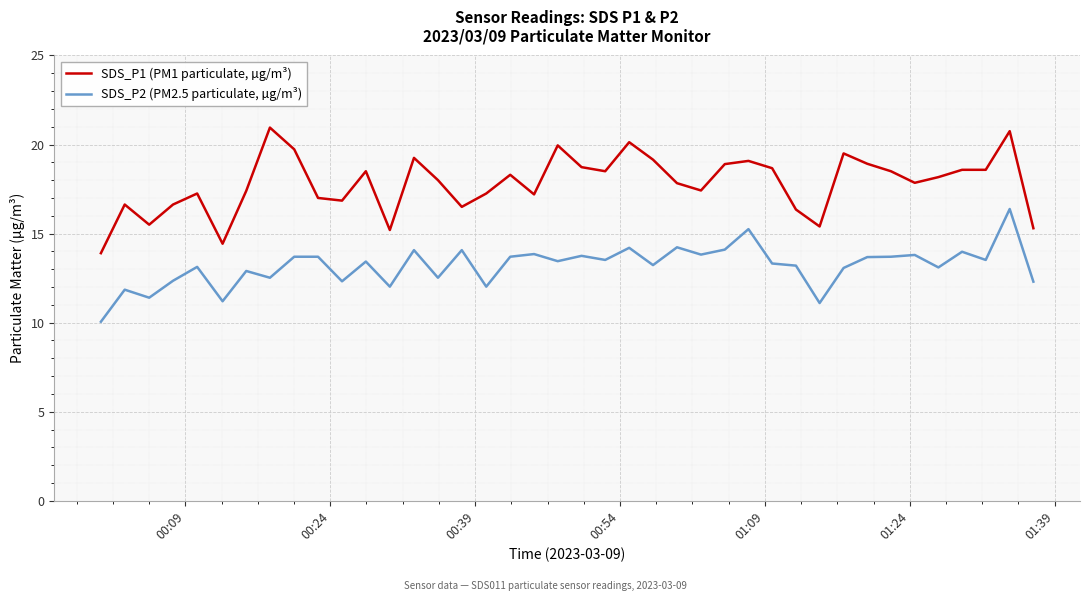

True or false: SDS_P2 (PM2.5 particulate, µg/m³) and SDS_P1 (PM1 particulate, µg/m³) intersect in this chart.

False